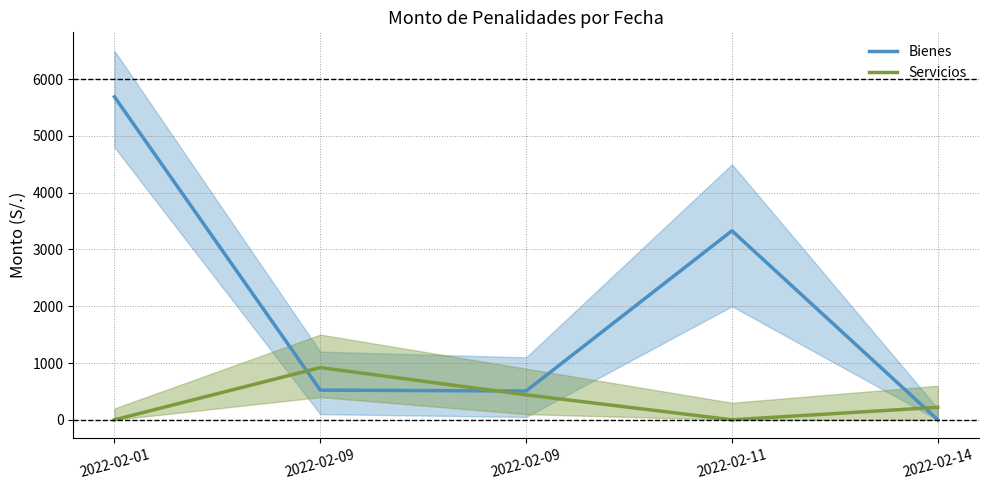

What is the difference between the Bienes values at 2022-02-01 and 2022-02-09?

5182.8